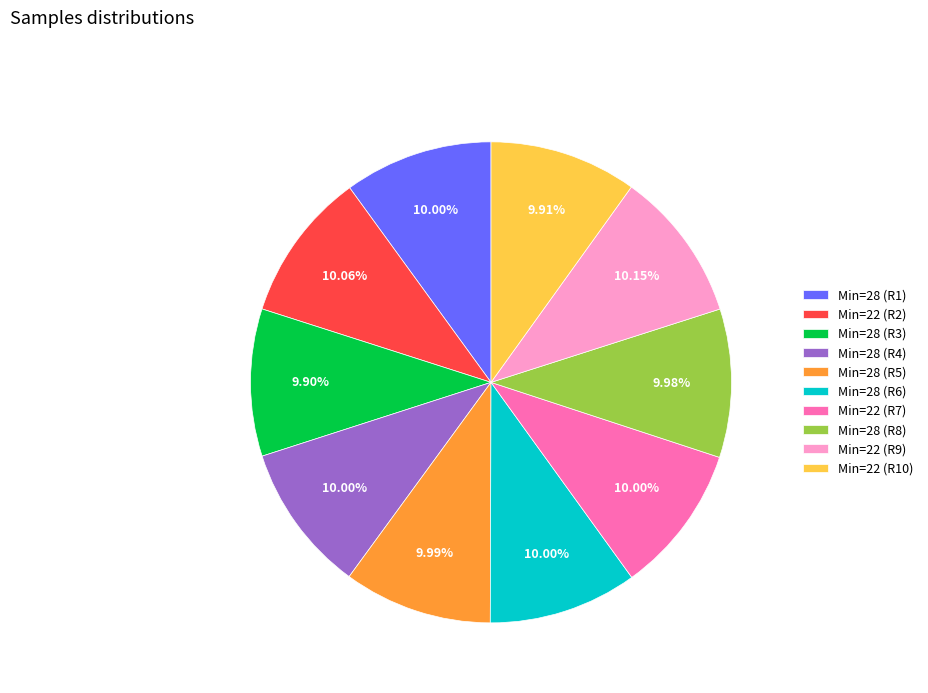

Approximately how many times larger is the value at Min=22 (R9) compared to Min=28 (R6)?

1.0